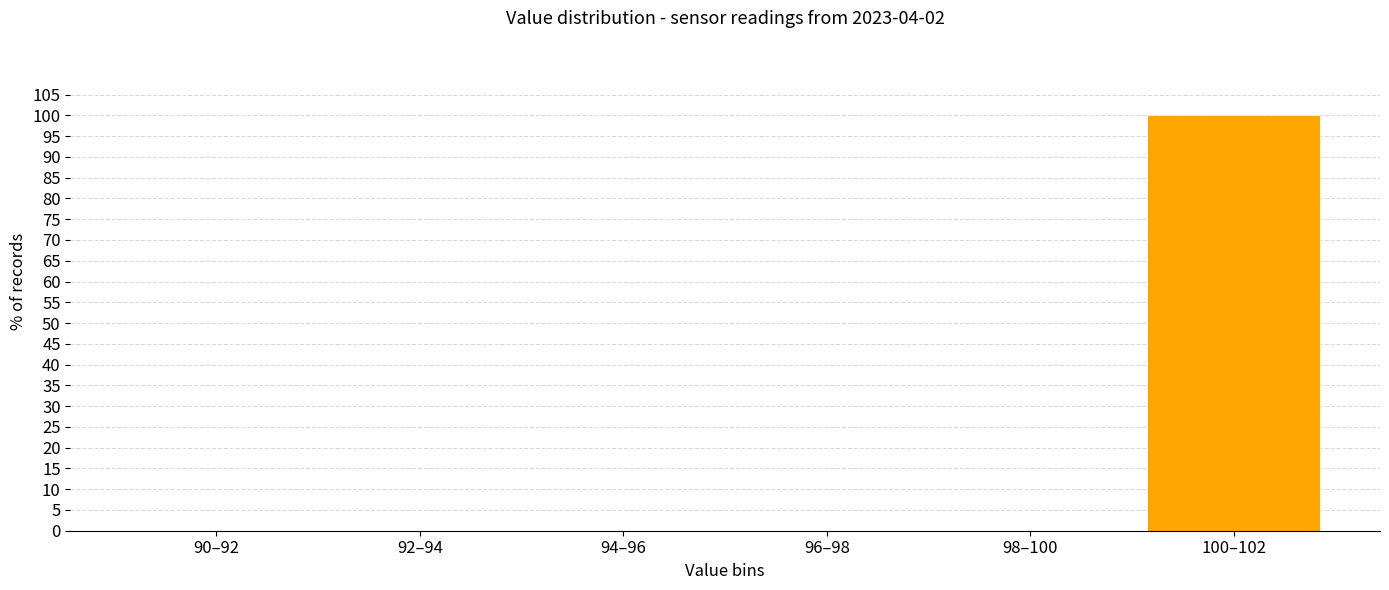

Reading left to right, transcribe all the data shown in this chart.

90–92=0	92–94=0	94–96=0	96–98=0	98–100=0	100–102=100